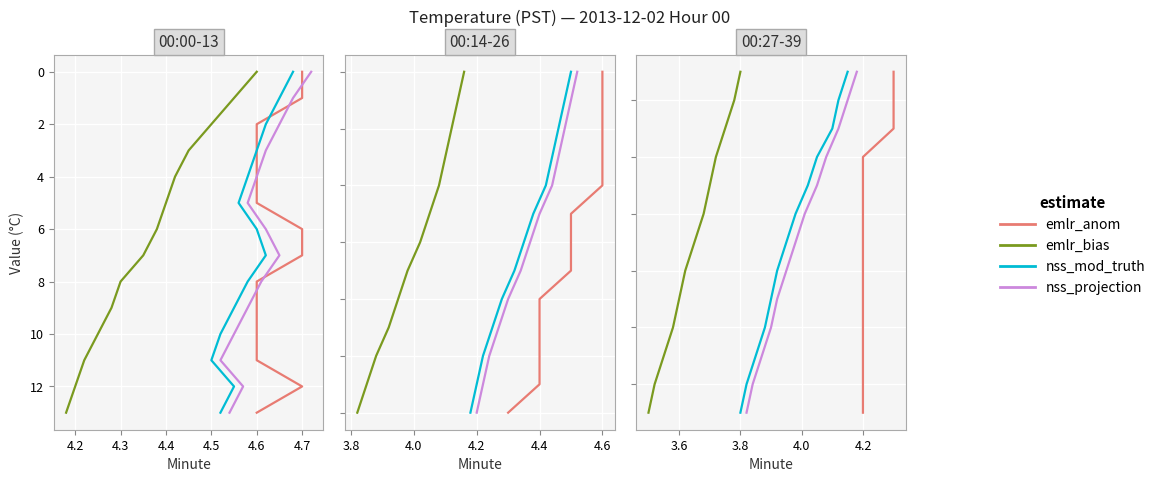

Is it true that emlr_bias equals 51 at 11?

False